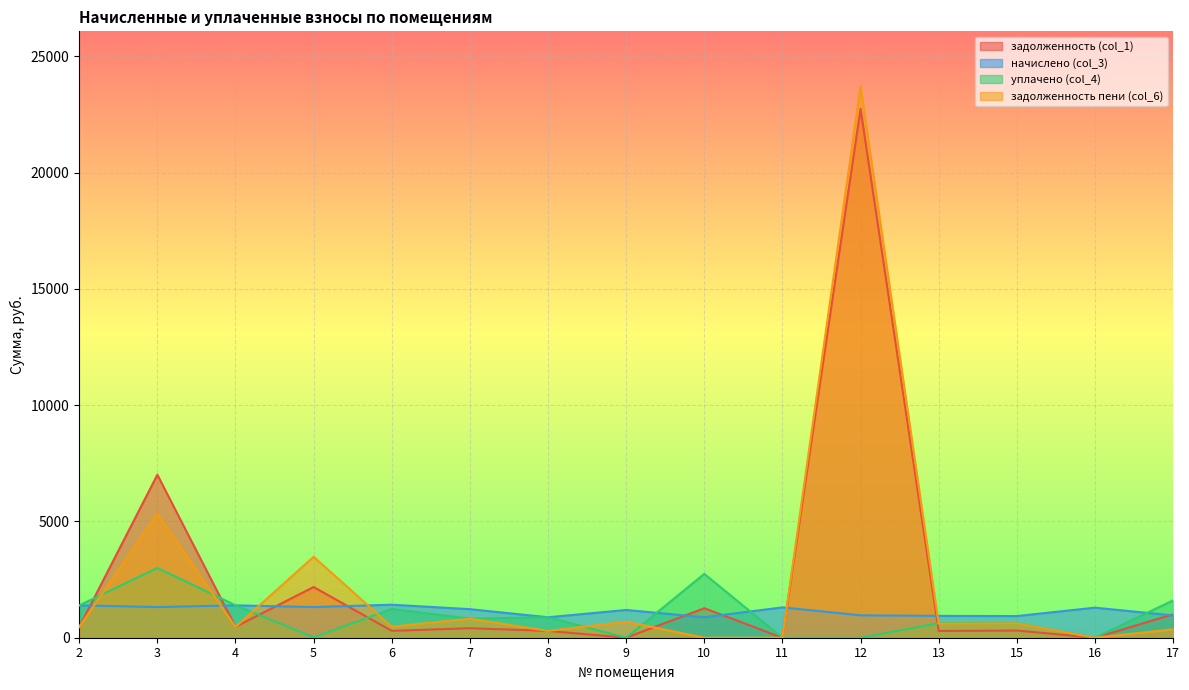

Which series has the largest total across all categories?

задолженность пени (col_6)